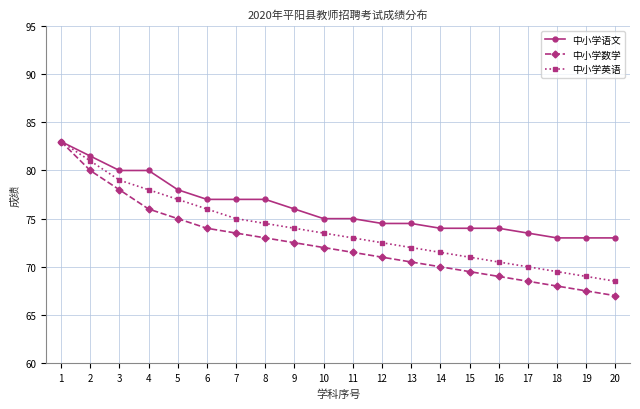

What is the difference between the highest and lowest values at 8?

4.0